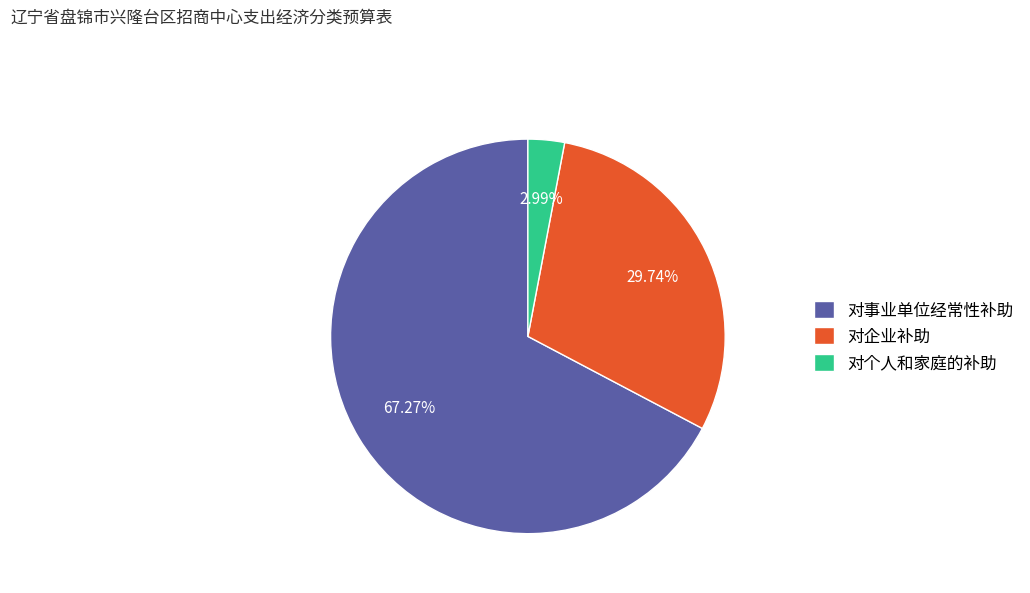

How many slices are in this pie chart?

3